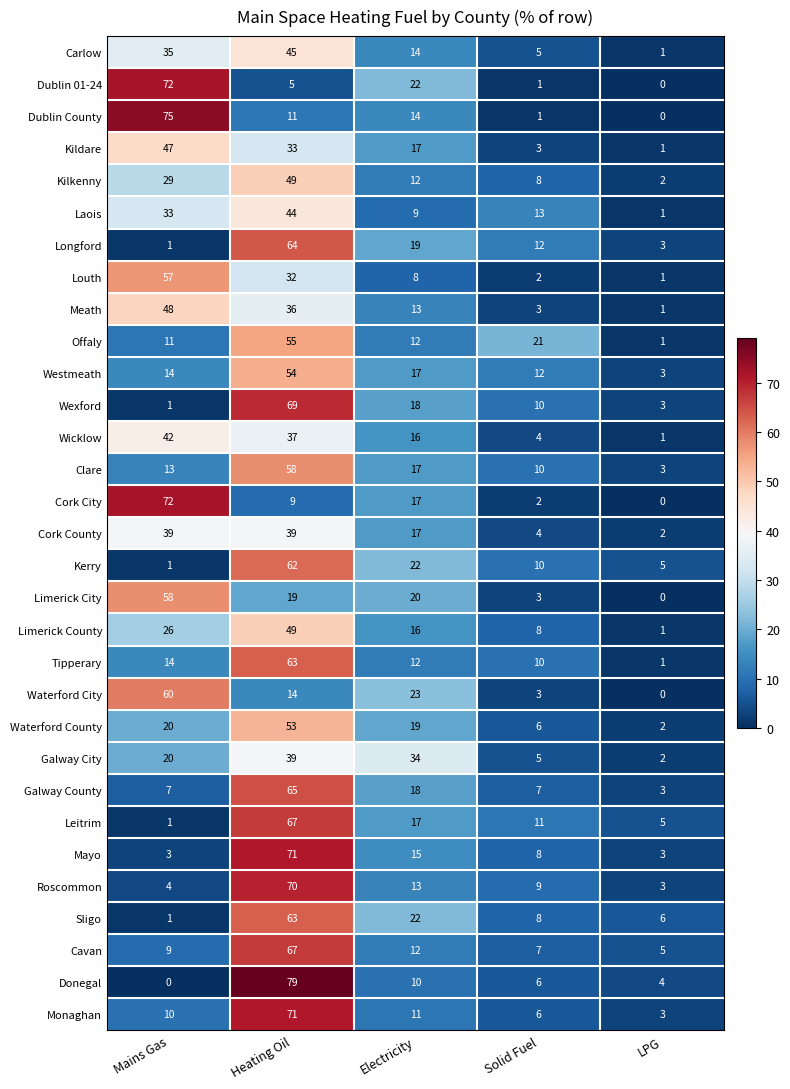

How many series are shown in this chart?

31